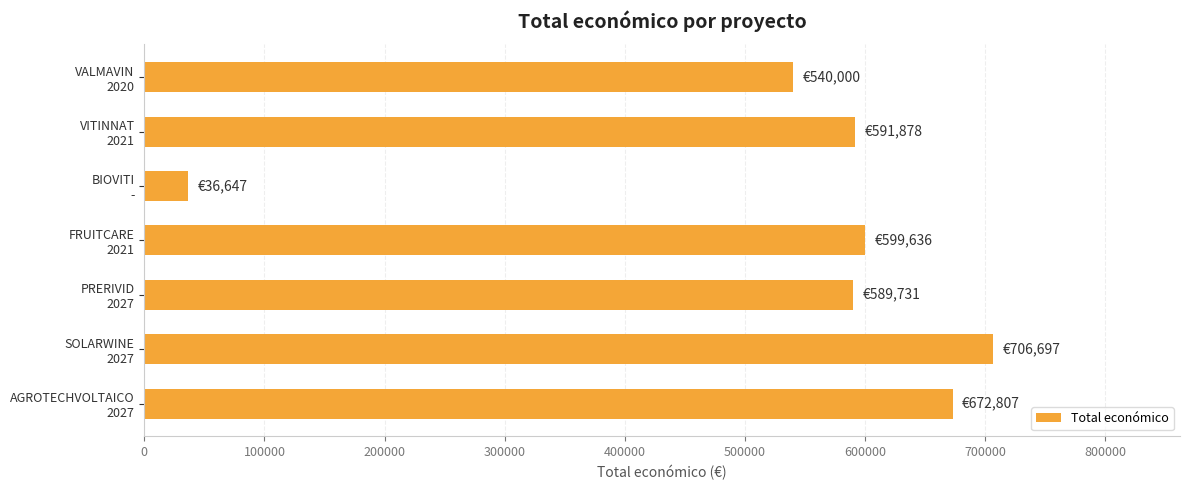

What is the smallest value displayed?

36647